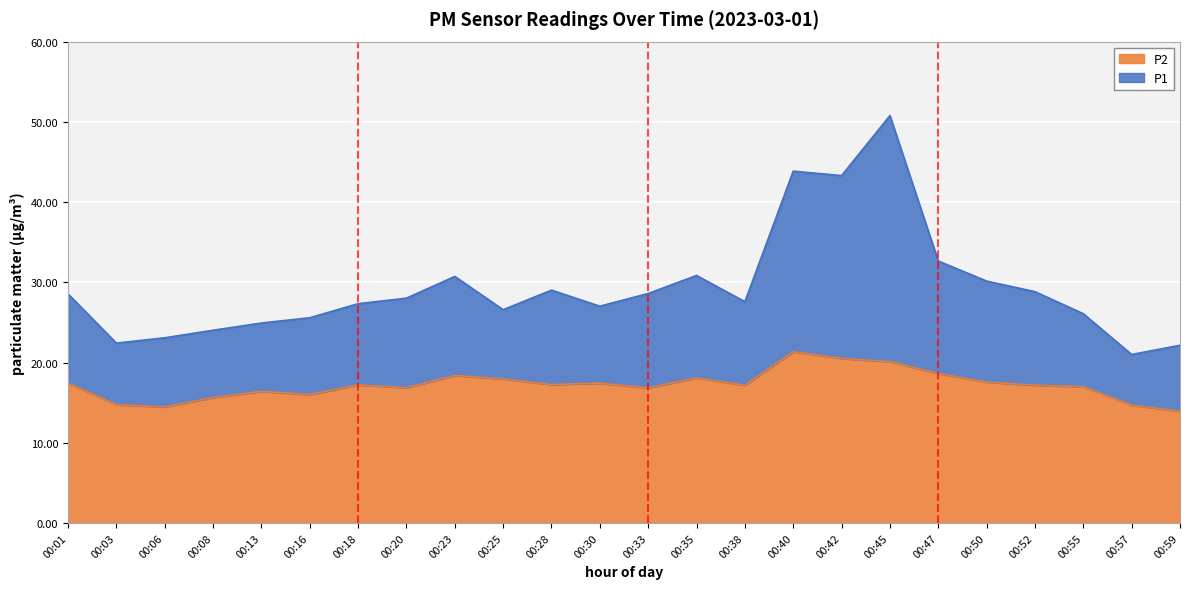

Where does the P1 series first go above 28?

00:01